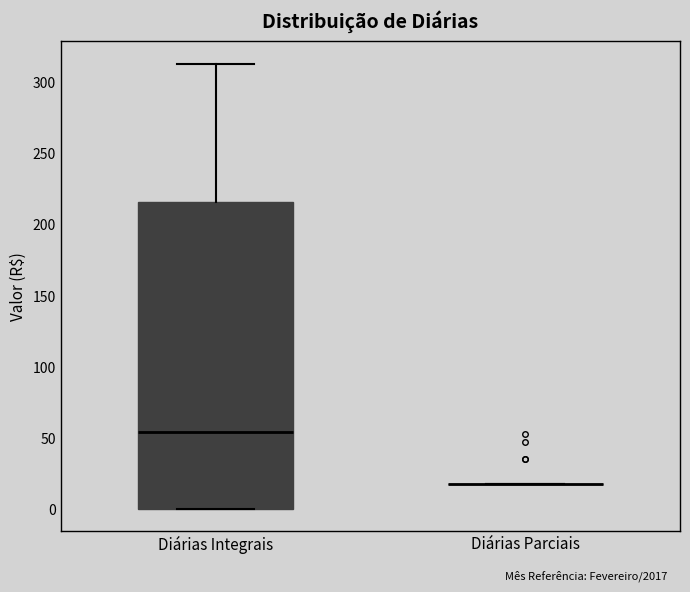

Reading left to right, read every box against the y-axis: the position of its median line, the range the box covers, and the ends of its whiskers. The values are not printed on the chart, so give them approximately, as read against the axis.

Diárias Integrais: median 55, box 0 to 215, whiskers 0 to 315
Diárias Parciais: box collapsed to a line at 20, whiskers 20 to 20